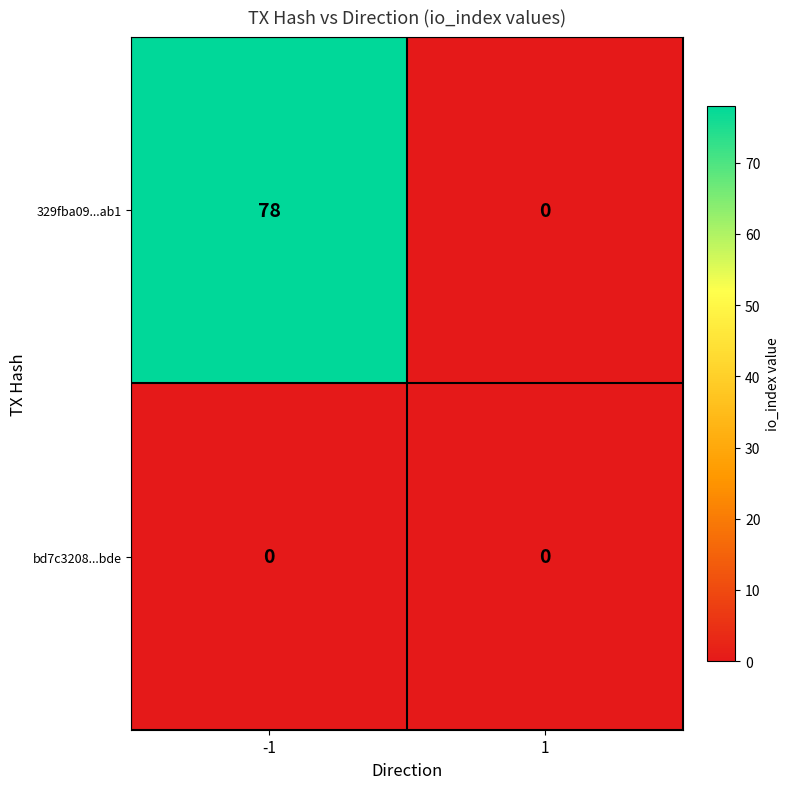

Rank the series by their maximum value, from highest to lowest.

329fba09...ab1, bd7c3208...bde